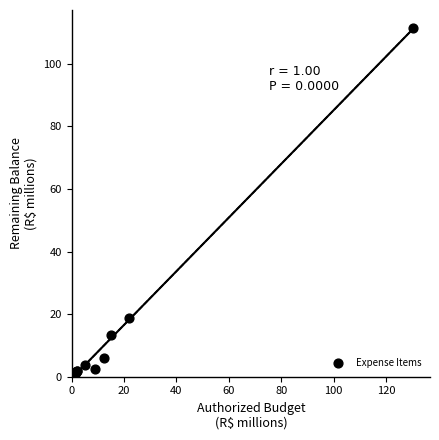

What Y value in the scatter plot is closest to 55?

18.8